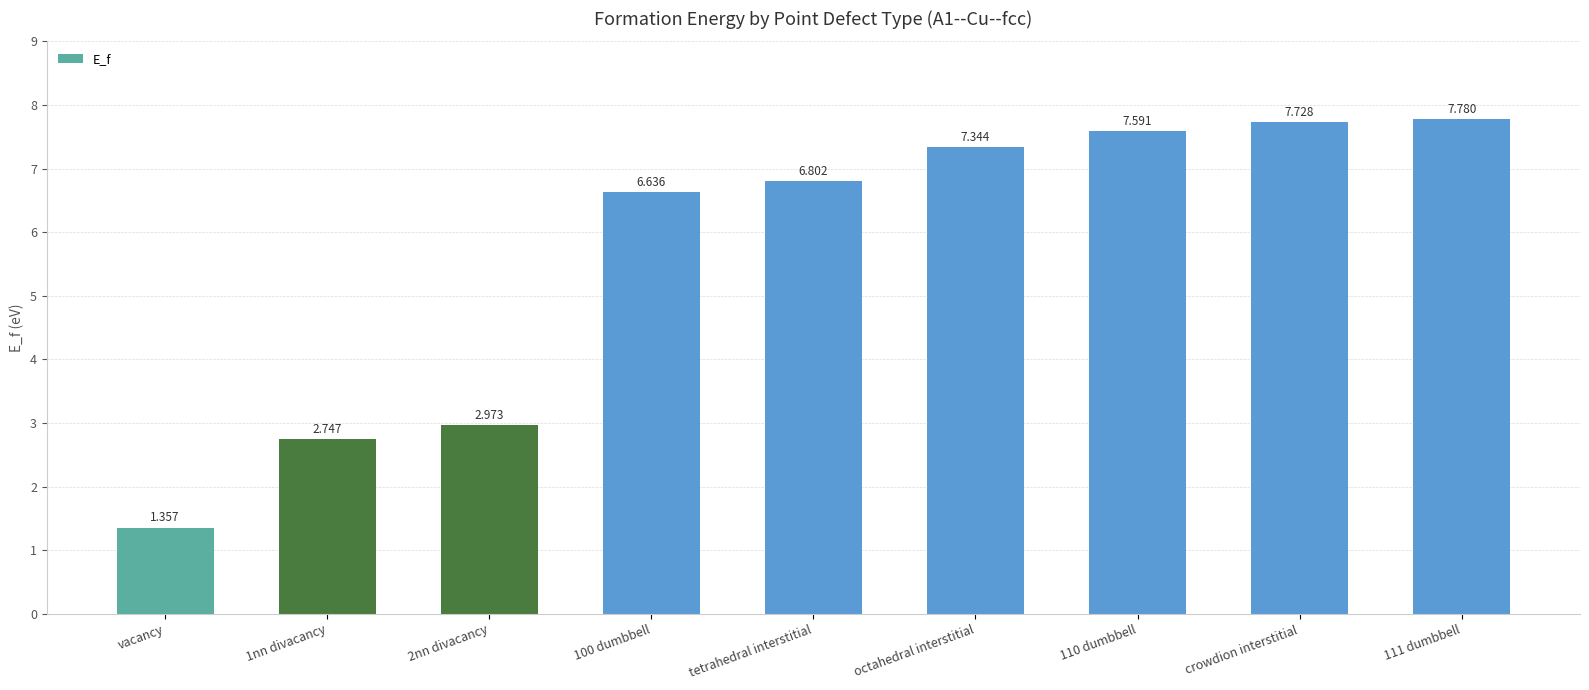

What is the value of the 9th bar from the left?

7.8